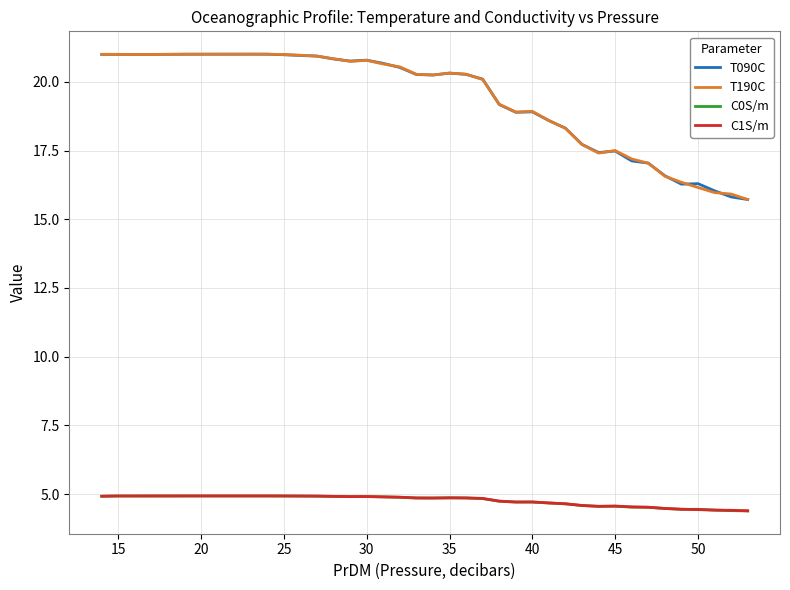

True or false: T190C and C0S/m intersect in this chart.

False